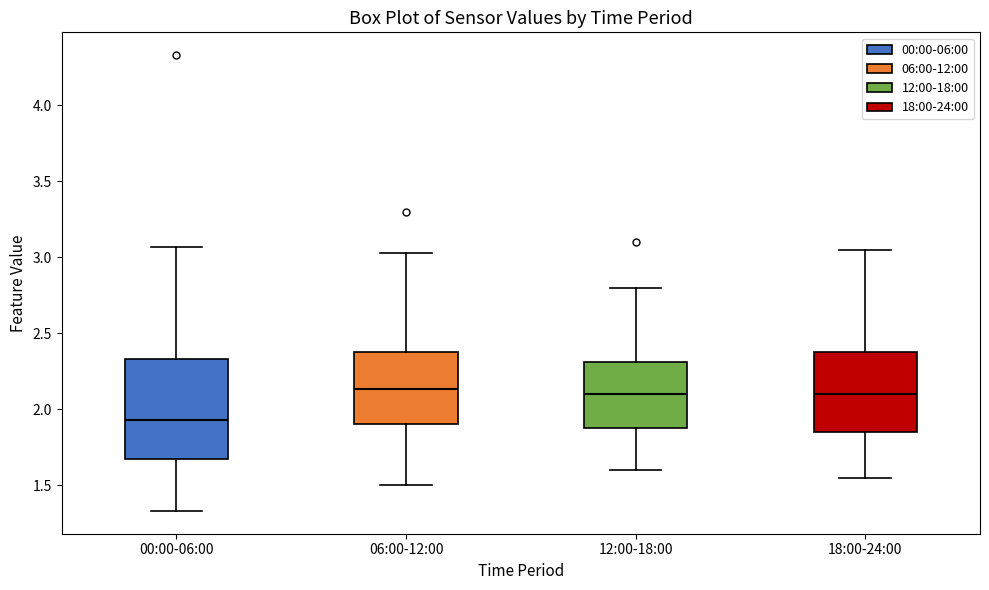

Reading left to right, transcribe this box plot: for each box, give where its median line is, the range the box spans, and where its two whiskers end, as read against the y-axis. The values are not printed on the chart, so give them approximately, as read against the axis.

00:00-06:00: median 1.95, box 1.70 to 2.35, whiskers 1.35 to 3.05
06:00-12:00: median 2.15, box 1.90 to 2.40, whiskers 1.50 to 3.05
12:00-18:00: median 2.10, box 1.90 to 2.30, whiskers 1.60 to 2.80
18:00-24:00: median 2.10, box 1.85 to 2.40, whiskers 1.55 to 3.05